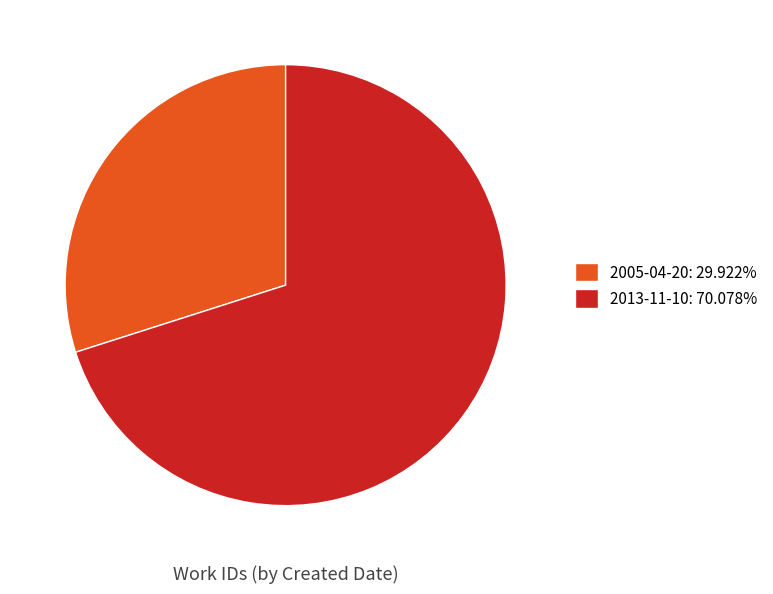

Which category has the biggest portion of the pie?

2013-11-10